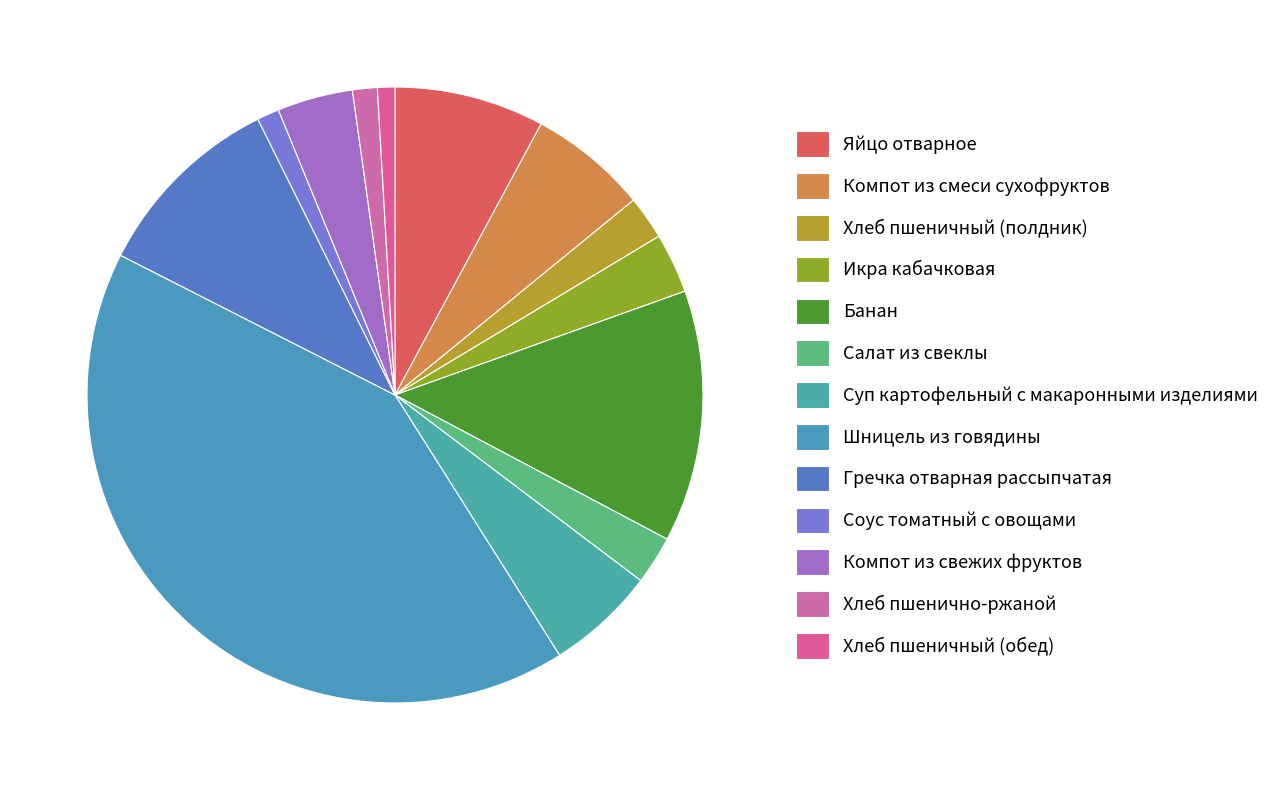

How many slices are in this pie chart?

13